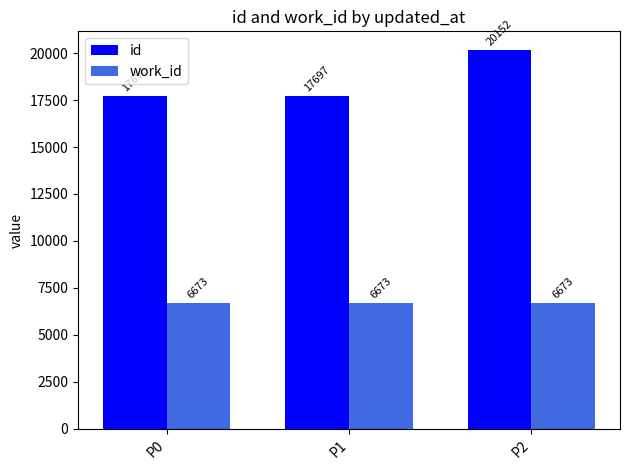

Which category has the highest value in the id series?

P2